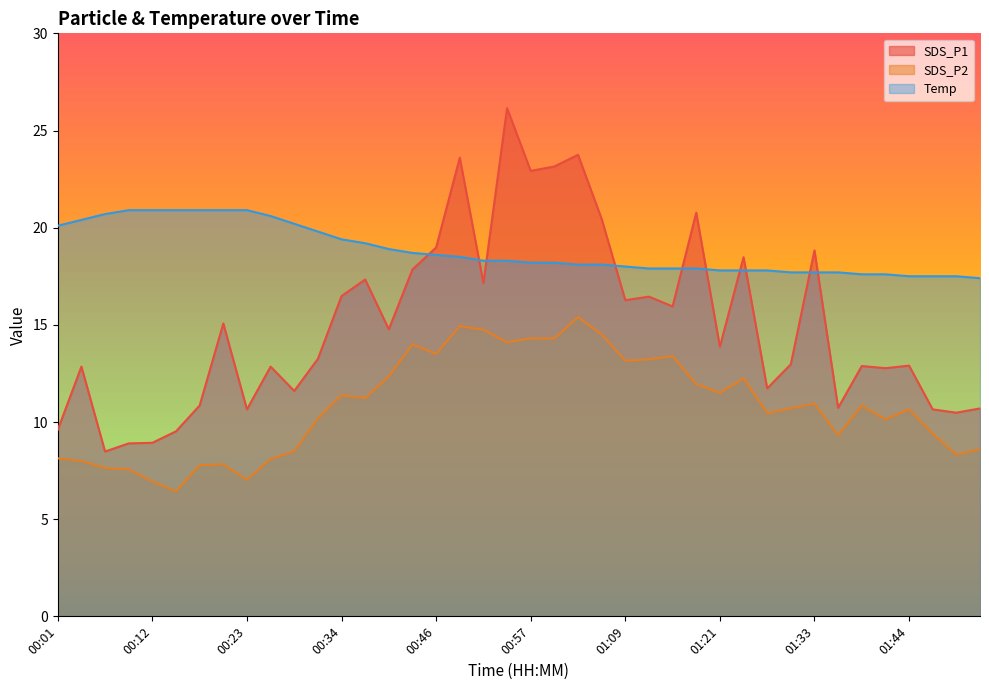

What is the label of the 18th point from the right?

01:03